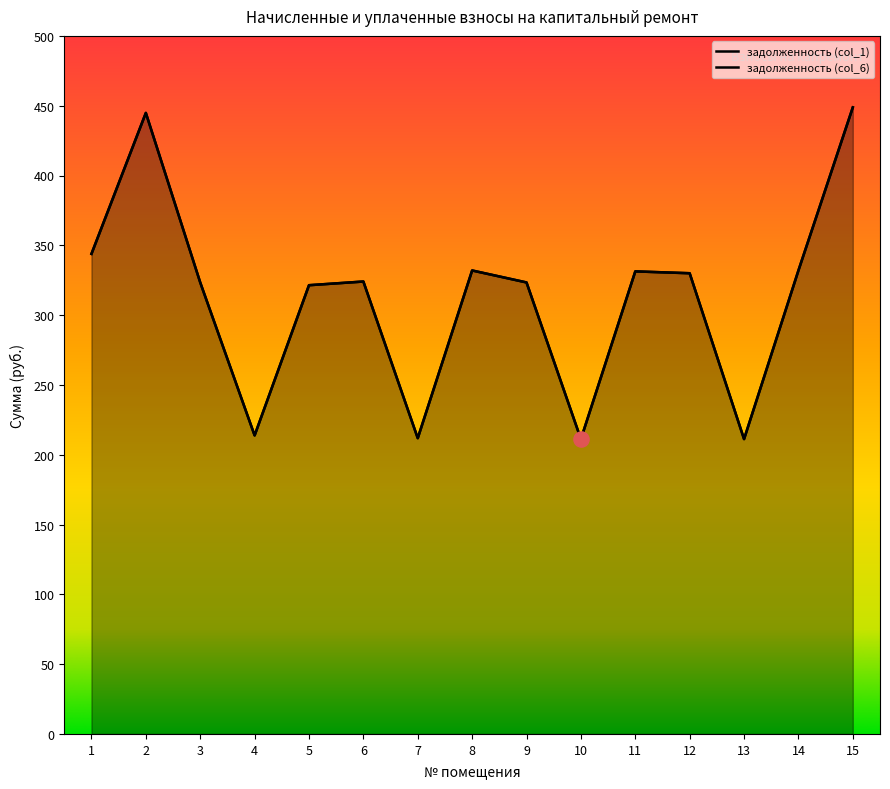

Which series has the widest spread of Y values?

задолженность (col_1)